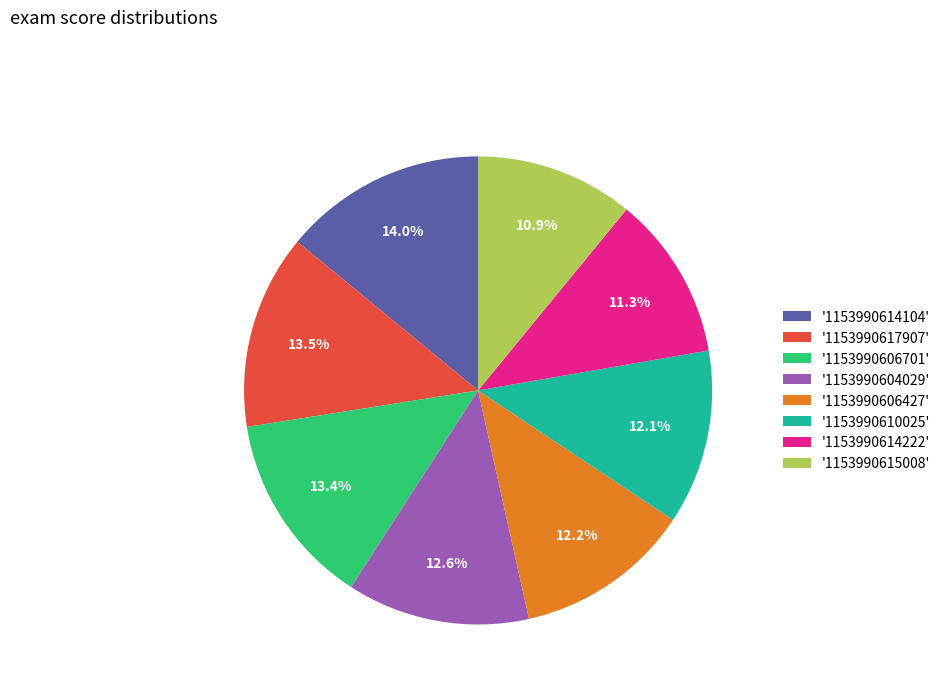

Count the number of slices in the pie.

8